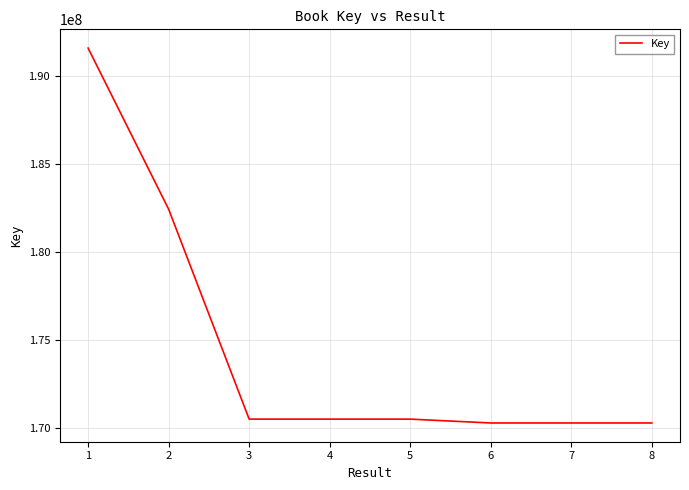

What is the minimum value shown in the chart?

170286571